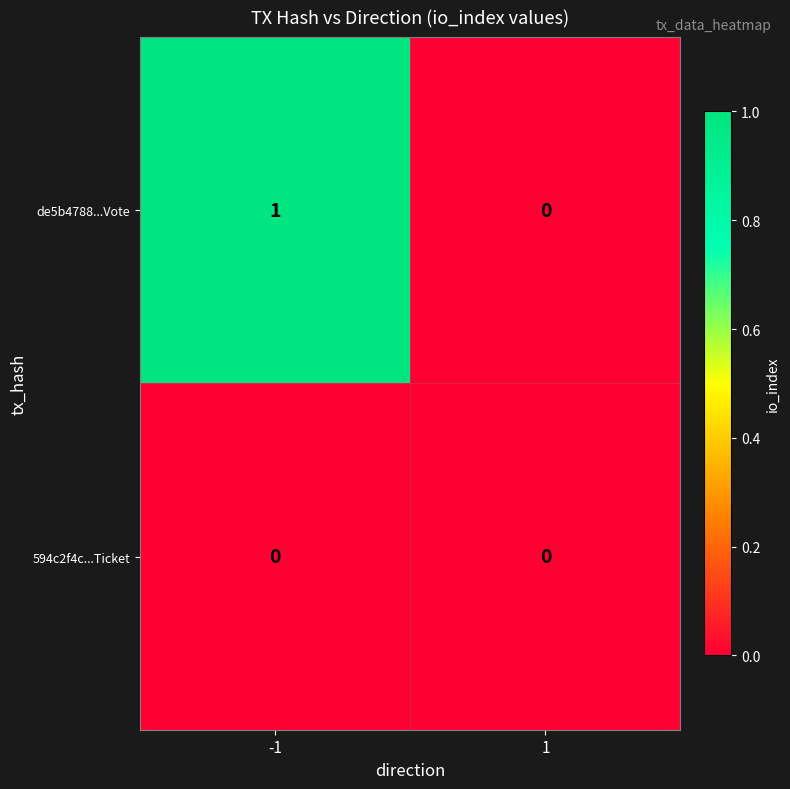

Reading left to right, list all the values displayed in this chart.

de5b4788...Vote: 1	0
594c2f4c...Ticket: 0	0